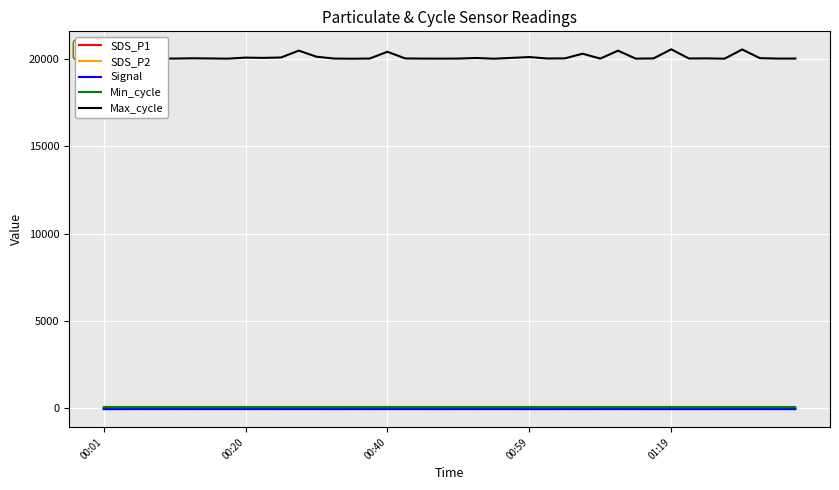

Does the chart display data point markers on the line(s)?

No